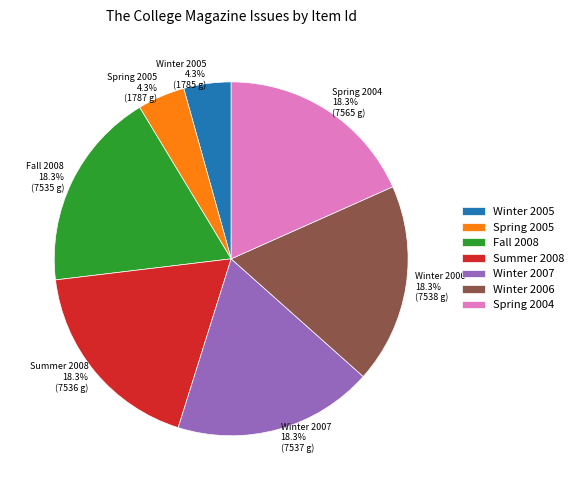

Combined, what portion of the pie is Fall 2008 and Spring 2005?

22.6%